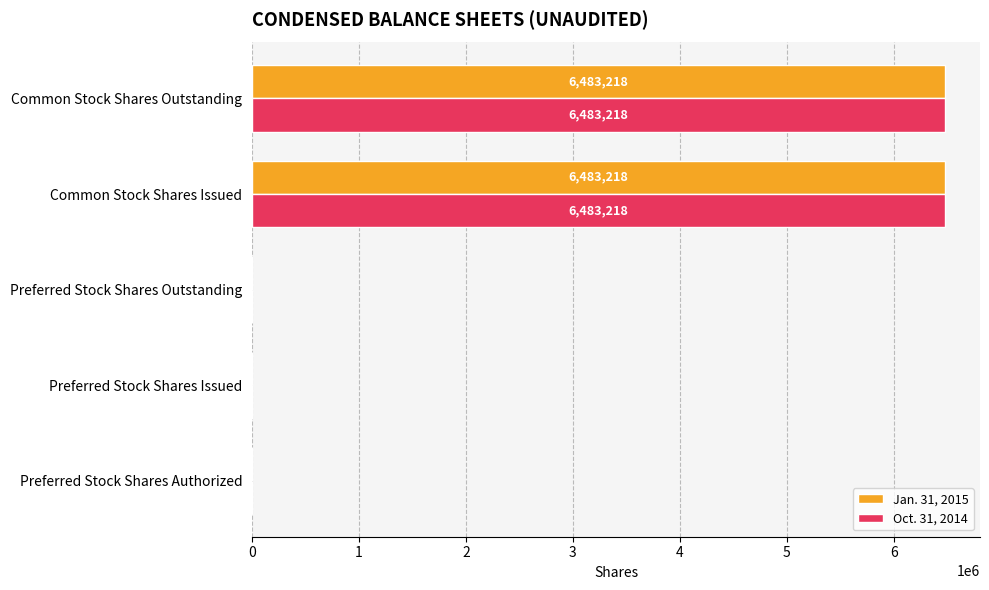

The Jan. 31, 2015 series shows 0 at Preferred Stock Shares Issued. True or false?

True